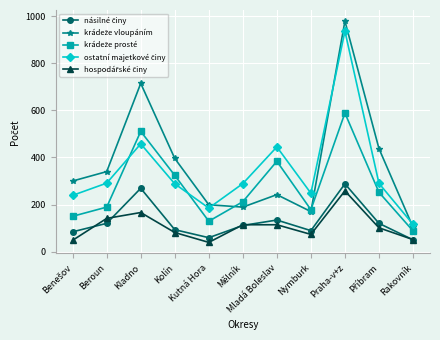

Which category has the highest value across all series?

Praha-v+z